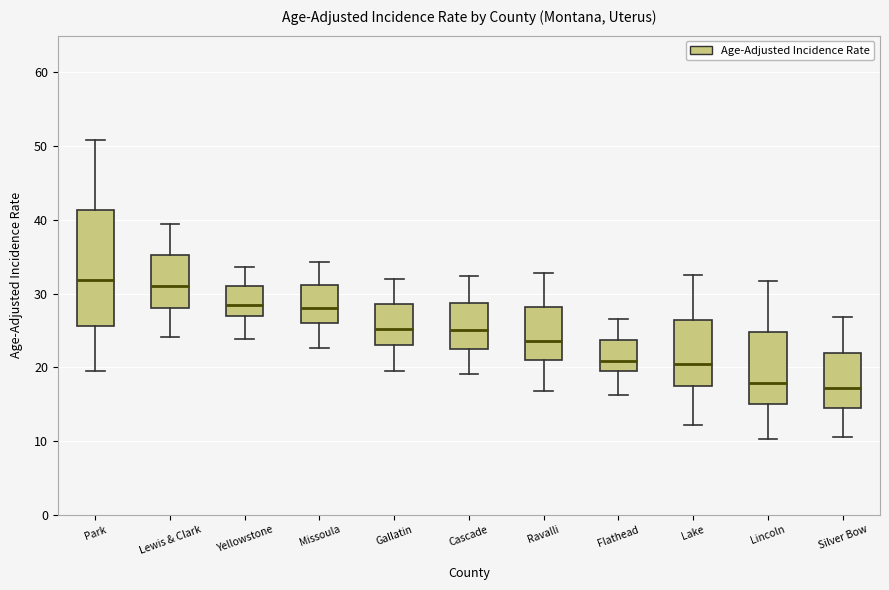

Reading left to right, transcribe this box plot: for each box, give where its median line is, the range the box spans, and where its two whiskers end, as read against the y-axis. The values are not printed on the chart, so give them approximately, as read against the axis.

Park: median 32, box 26 to 41, whiskers 20 to 51
Lewis & Clark: median 31, box 28 to 35, whiskers 24 to 39
Yellowstone: median 28, box 27 to 31, whiskers 24 to 34
Missoula: median 28, box 26 to 31, whiskers 23 to 34
Gallatin: median 25, box 23 to 29, whiskers 20 to 32
Cascade: median 25, box 23 to 29, whiskers 19 to 32
Ravalli: median 24, box 21 to 28, whiskers 17 to 33
Flathead: median 21, box 20 to 24, whiskers 16 to 27
Lake: median 20, box 18 to 26, whiskers 12 to 33
Lincoln: median 18, box 15 to 25, whiskers 10 to 32
Silver Bow: median 17, box 15 to 22, whiskers 11 to 27